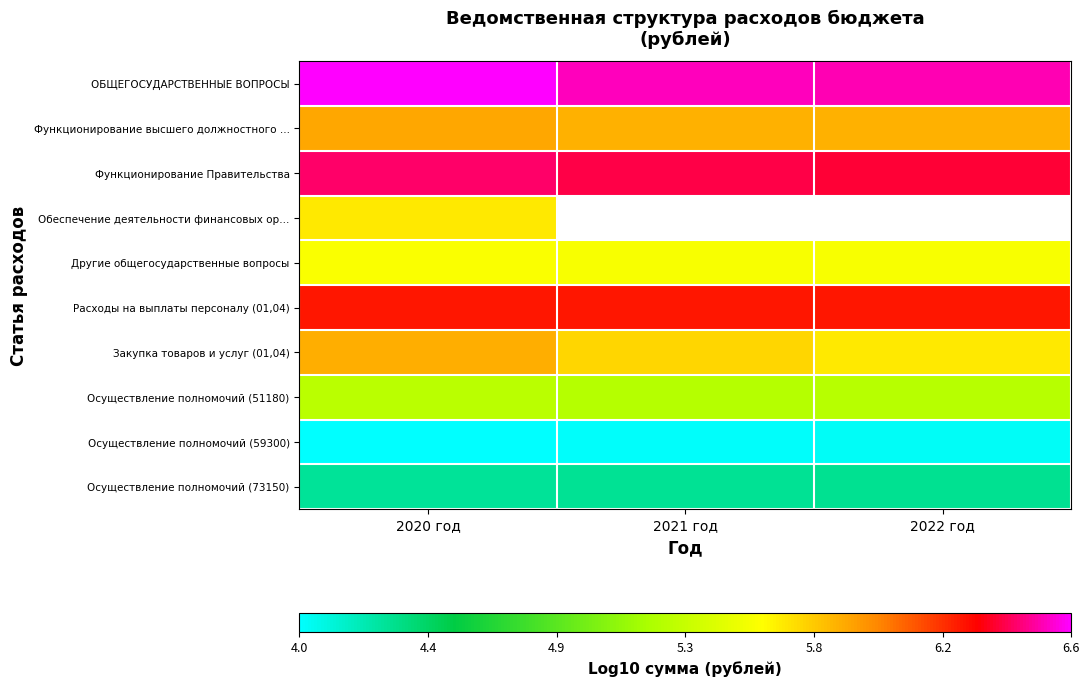

At which category is the sum across all series the highest?

2020 год